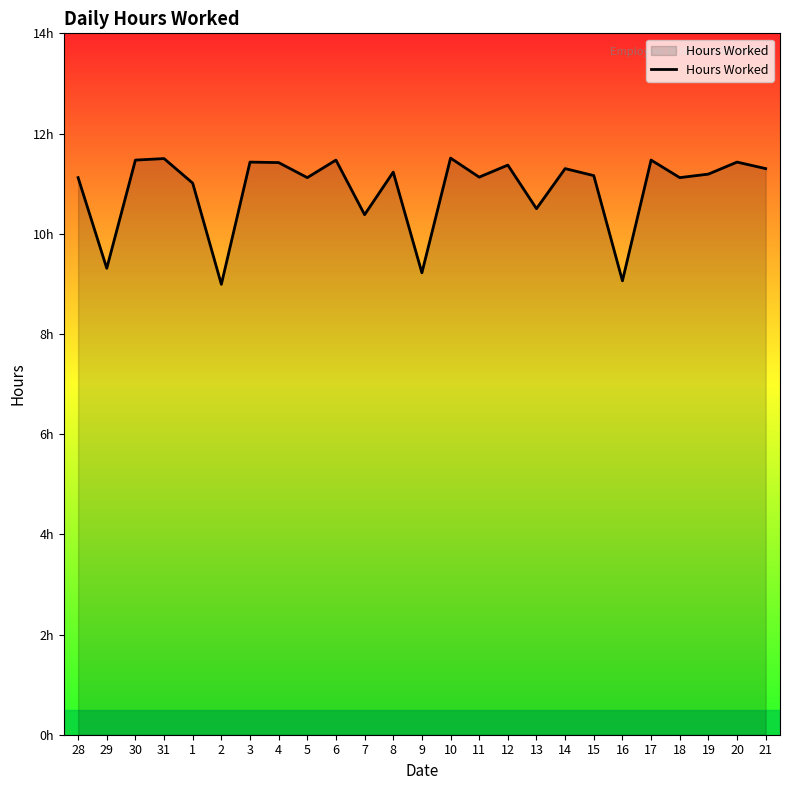

What is the change in value from 4 to 9?

-2.2